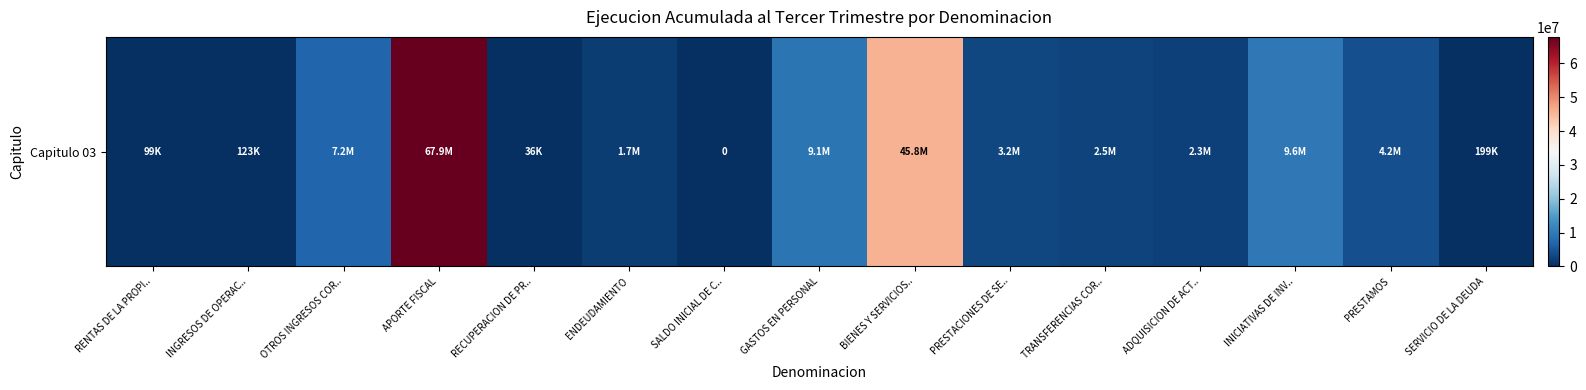

List the labels in order of value, largest first.

APORTE FISCAL, BIENES Y SERVICIOS.., INICIATIVAS DE INV.., GASTOS EN PERSONAL, OTROS INGRESOS COR.., PRESTAMOS, PRESTACIONES DE SE.., TRANSFERENCIAS COR.., ADQUISICION DE ACT.., ENDEUDAMIENTO, SERVICIO DE LA DEUDA, INGRESOS DE OPERAC.., RENTAS DE LA PROPI.., RECUPERACION DE PR.., SALDO INICIAL DE C..